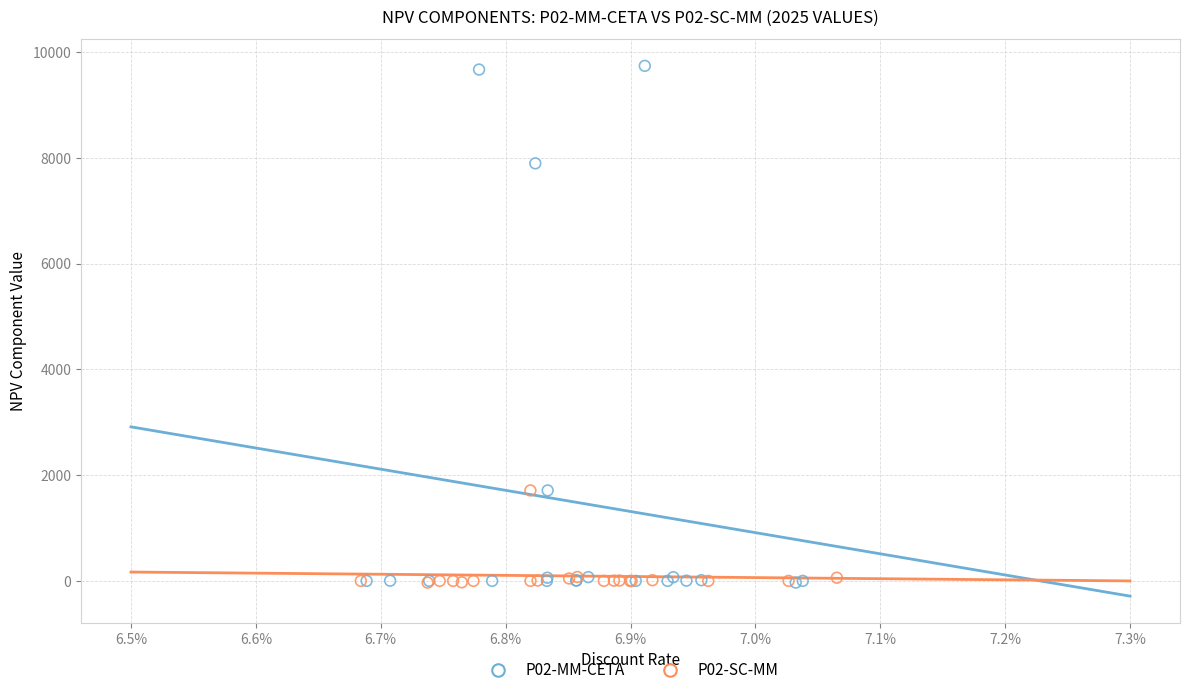

Which series contains the highest Y value?

P02-MM-CETA